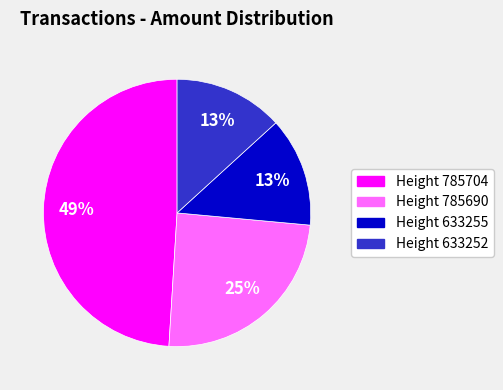

Is there a majority slice in this chart?

No